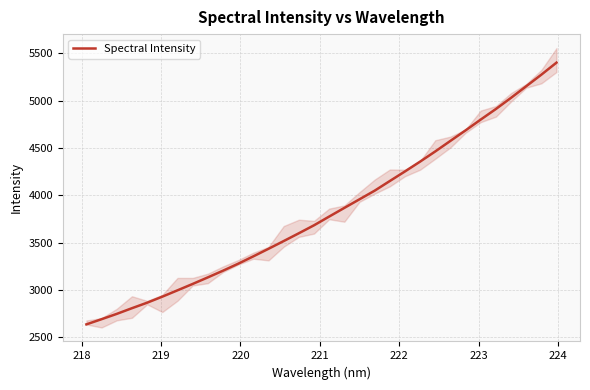

What is the maximum value shown in the chart?

5400.2